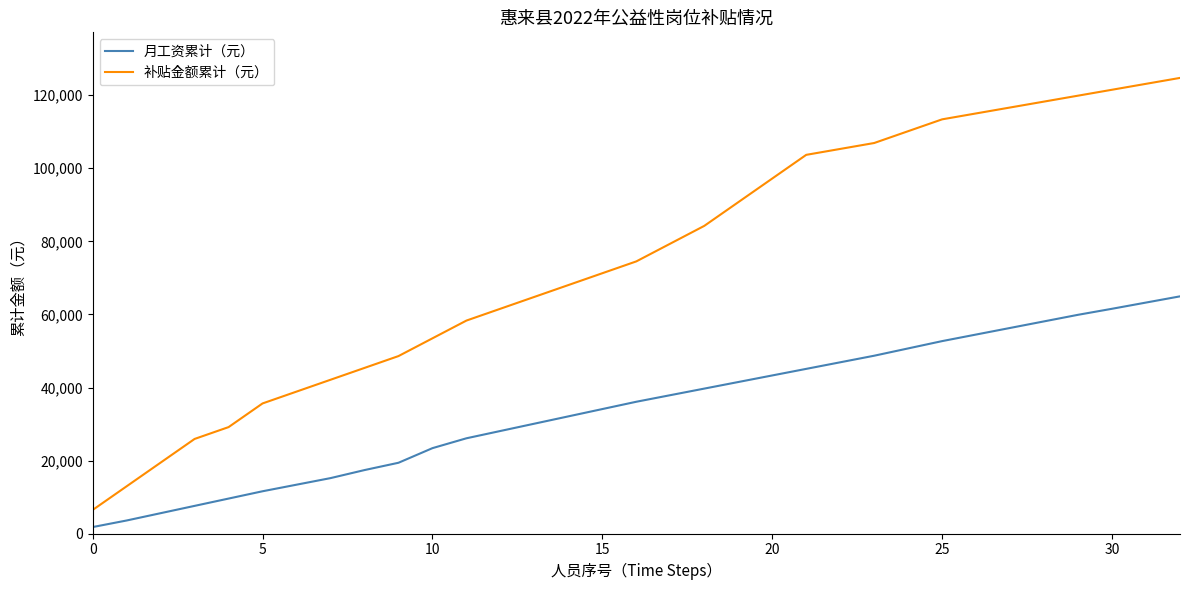

Rank the series by their average value, from lowest to highest.

月工资累计（元）, 补贴金额累计（元）